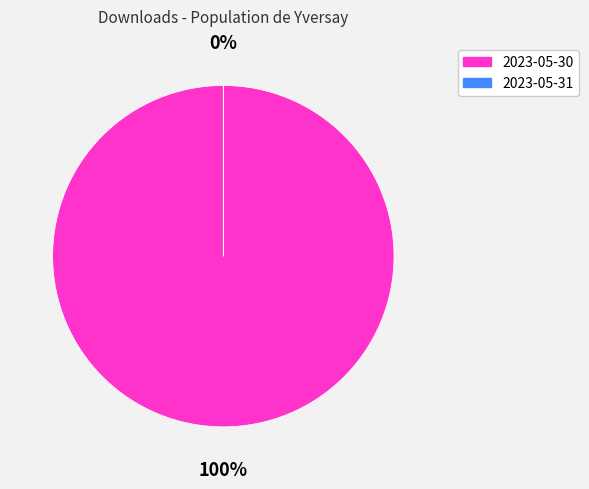

Rank the categories by value from lowest to highest.

2023-05-31, 2023-05-30